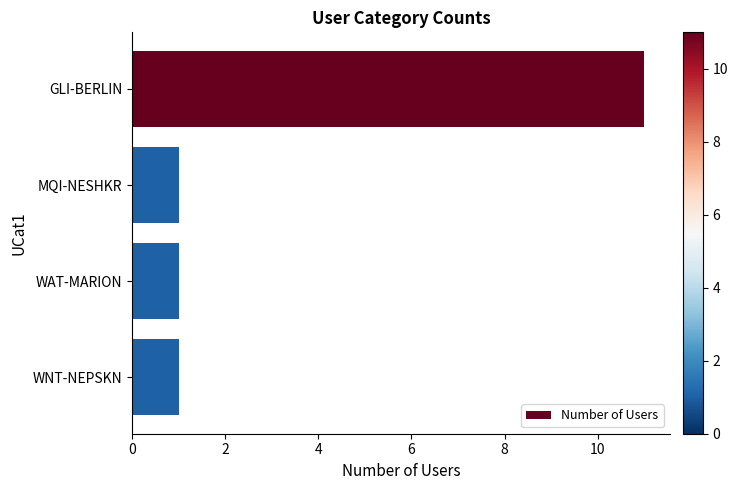

Count the number of data series in this chart.

1